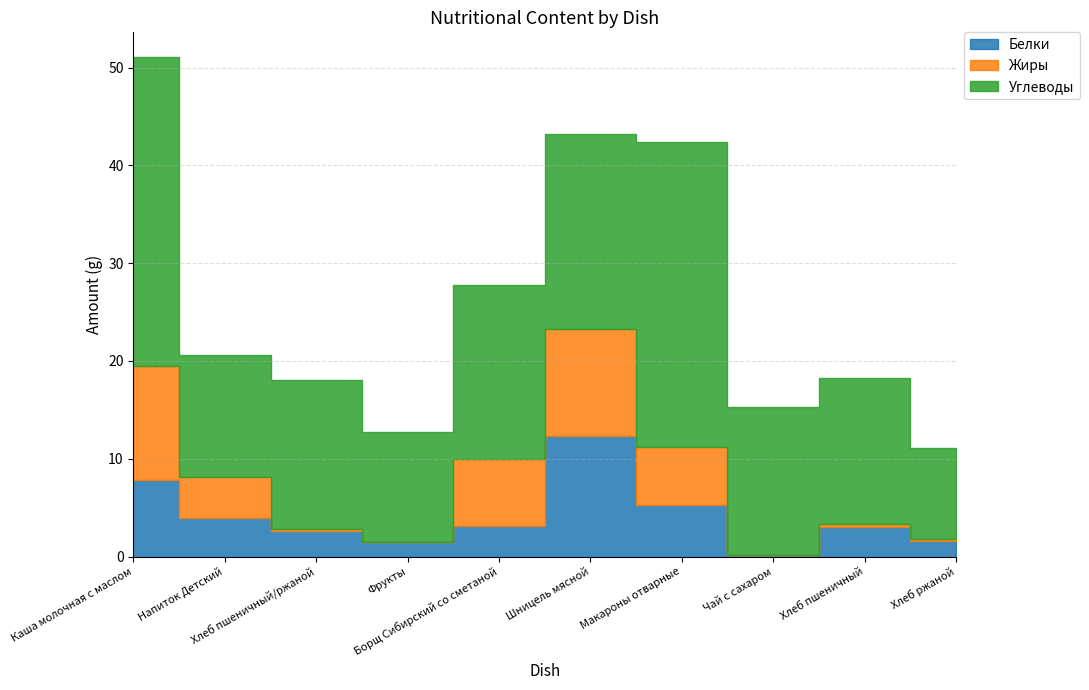

Rank the series by their maximum value, from lowest to highest.

Жиры, Белки, Углеводы